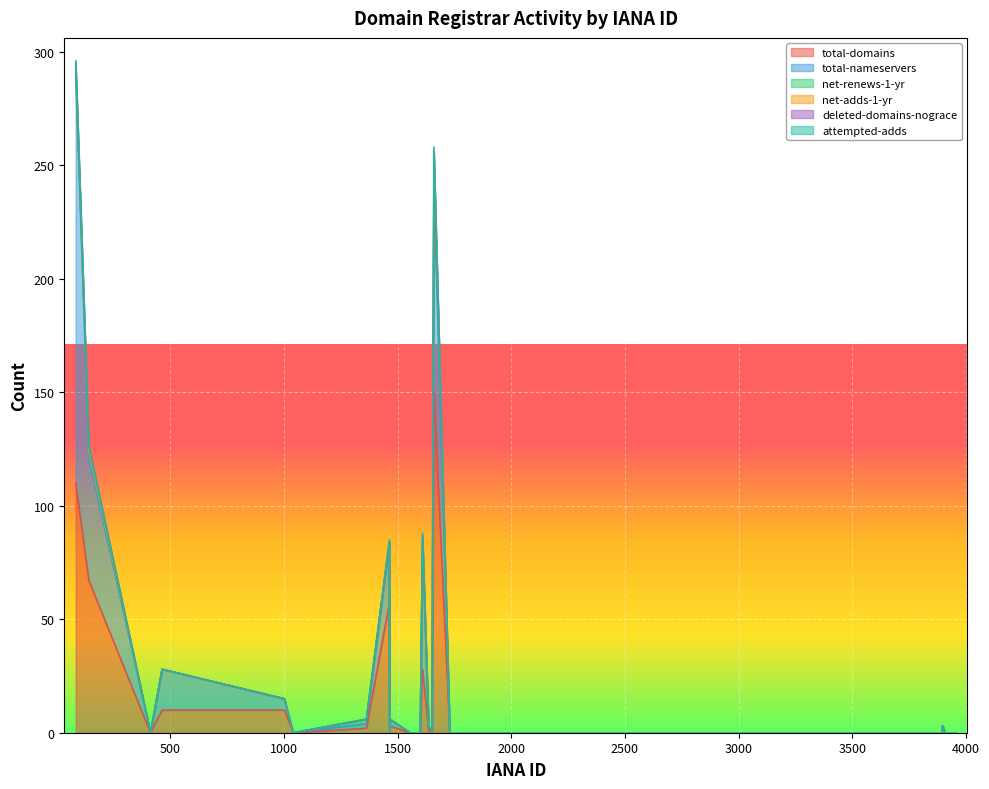

True or false: total-nameservers and net-renews-1-yr cross at least once.

False